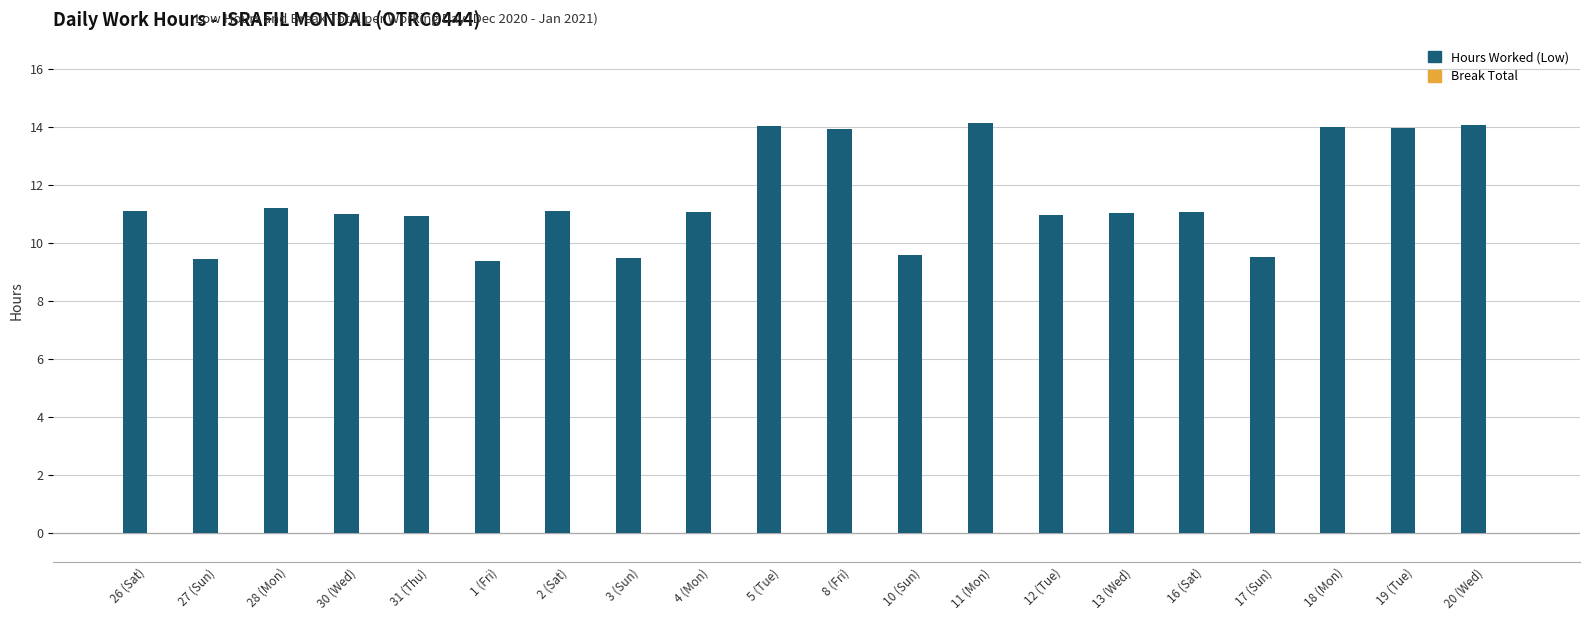

What is the ratio of the value at 1 (Fri) to the value at 19 (Tue)?

0.7